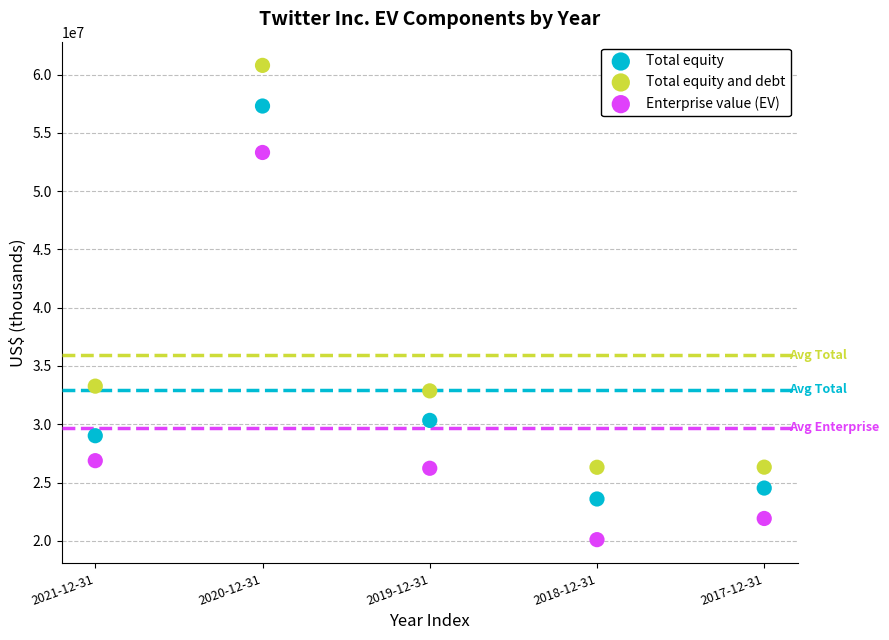

Across all data points, what is the range of X values (max minus min)?

4